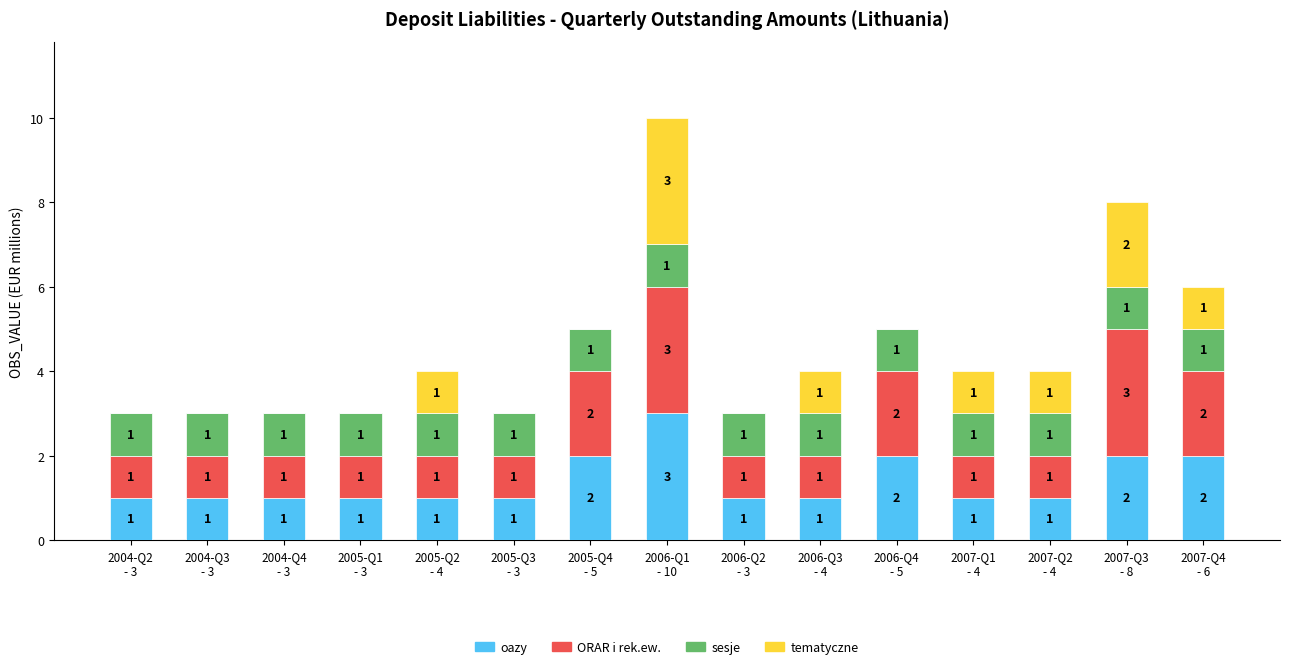

What is the maximum value for oazy?

3